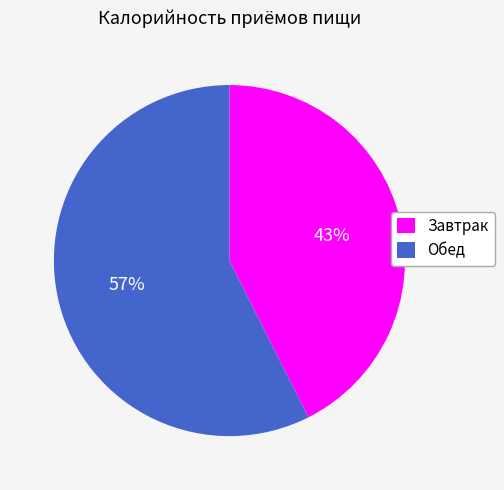

To the nearest percent, what is the combined percentage of Завтрак and Обед?

100%